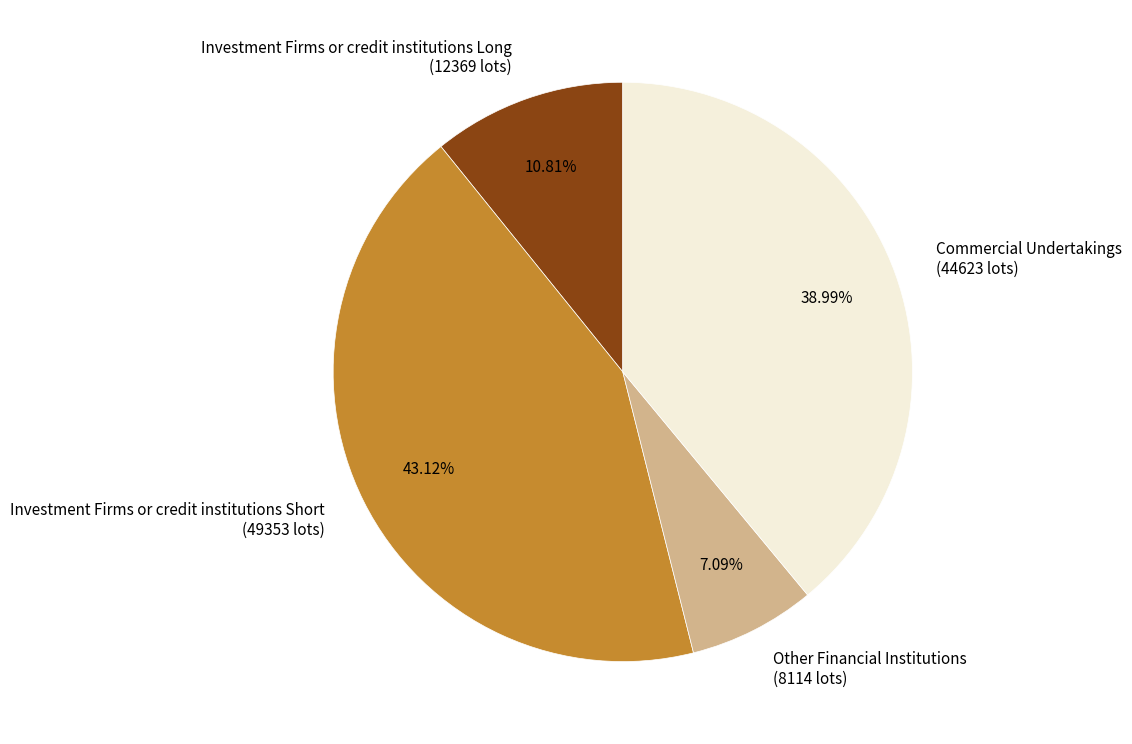

Is there a majority slice in this chart?

No